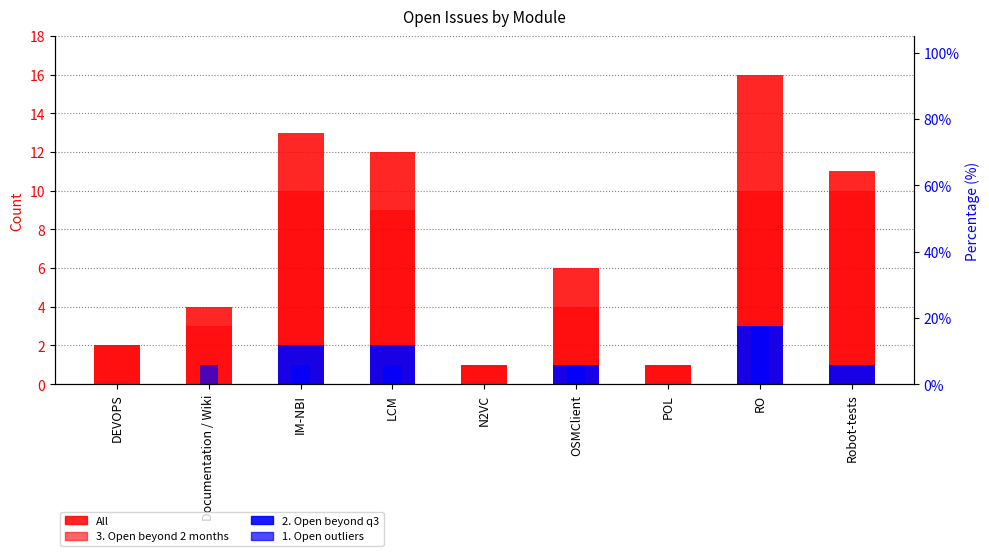

Count the number of categories in the chart.

9